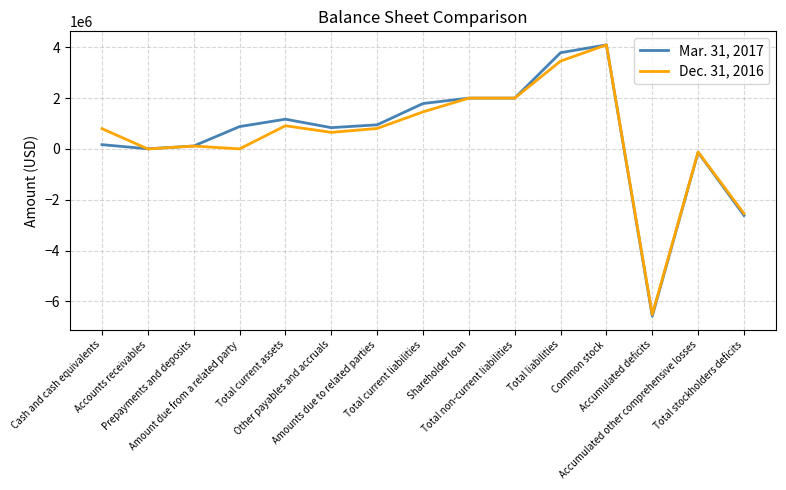

What is the highest value of the Dec. 31, 2016 series?

4095230